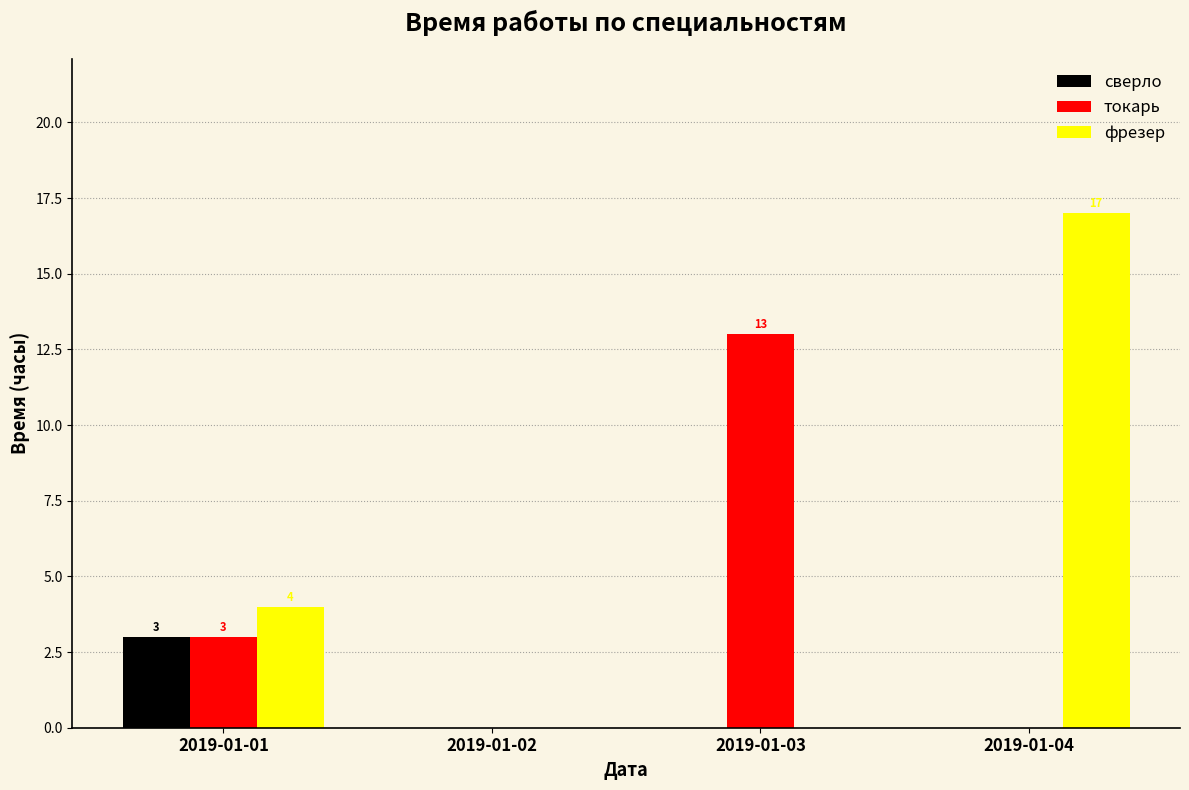

Reading right to left, what are all the values shown in this chart?

сверло: 2019-01-04=0	2019-01-03=0	2019-01-02=0	2019-01-01=3
токарь: 2019-01-04=0	2019-01-03=13	2019-01-02=0	2019-01-01=3
фрезер: 2019-01-04=17	2019-01-03=0	2019-01-02=0	2019-01-01=4